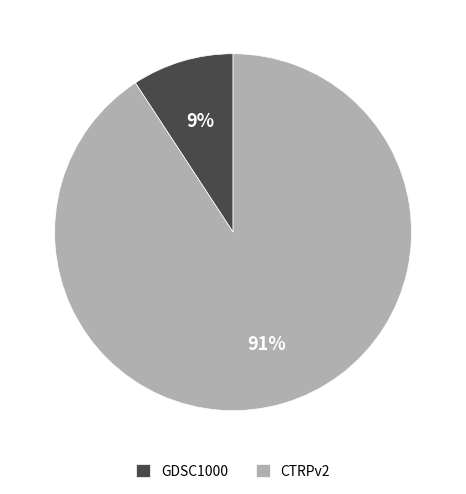

To the nearest percent, what is the difference between the GDSC1000 and CTRPv2 slice percentages?

82%